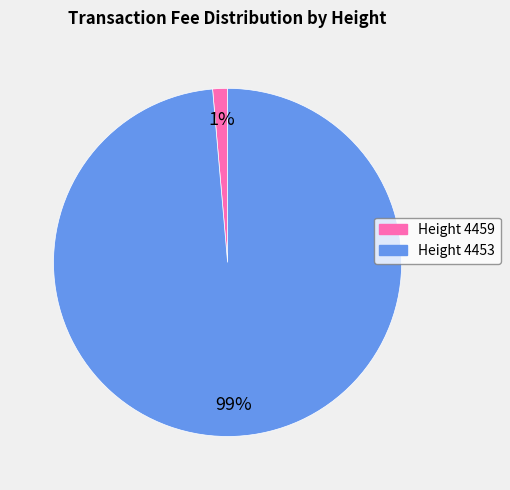

Rank the categories by value from lowest to highest.

Height 4459, Height 4453